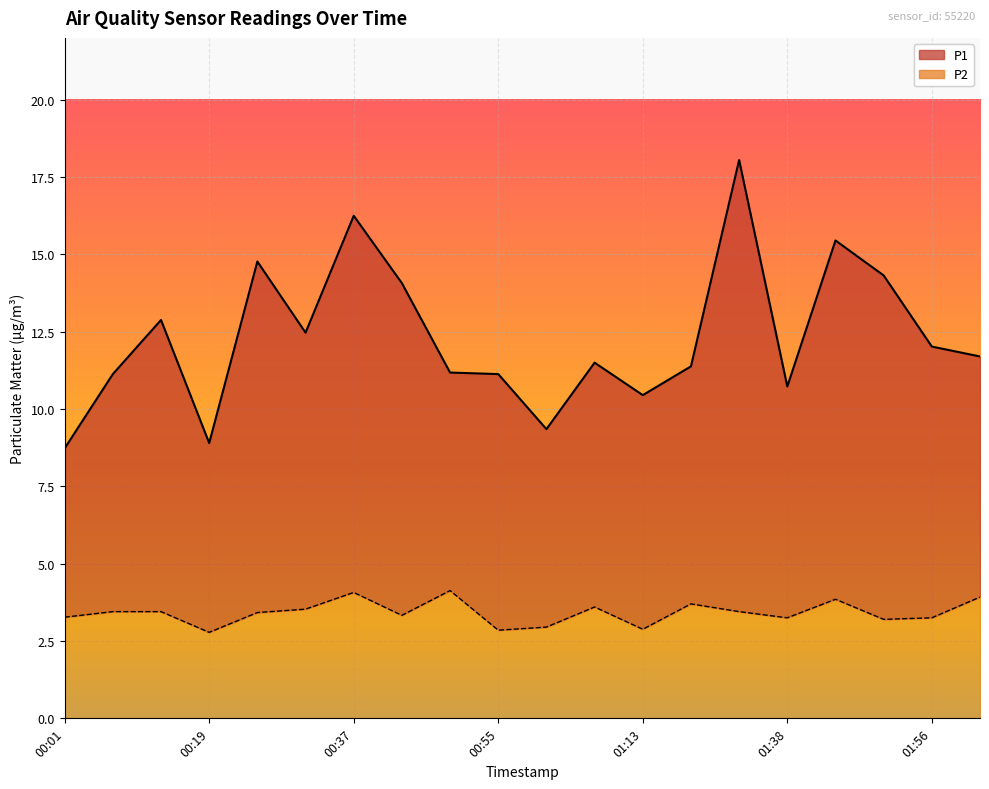

How many interior local peaks does the P2 series have?

5